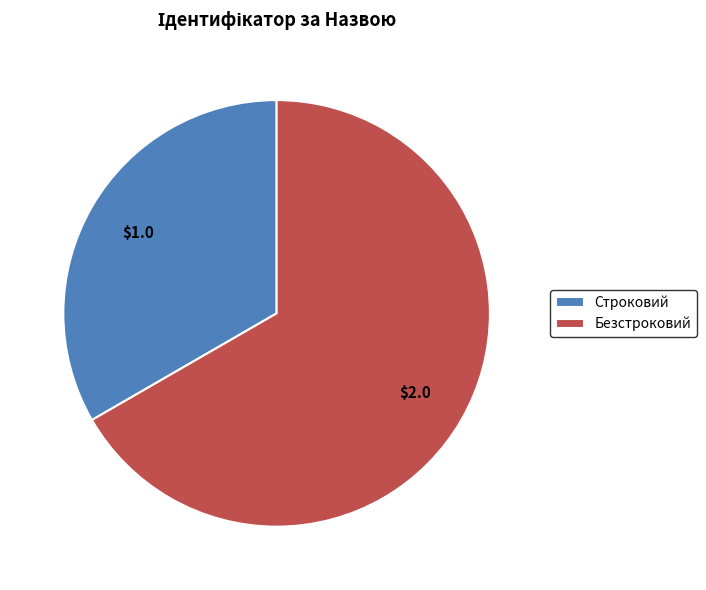

Which slice is the largest?

Безстроковий